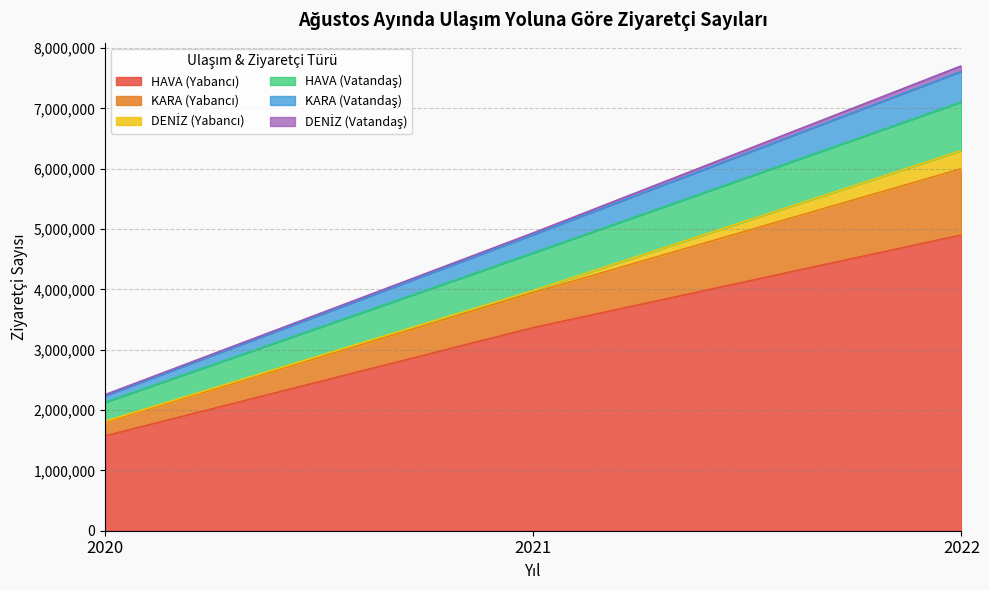

At which category is the sum across all series the highest?

2022